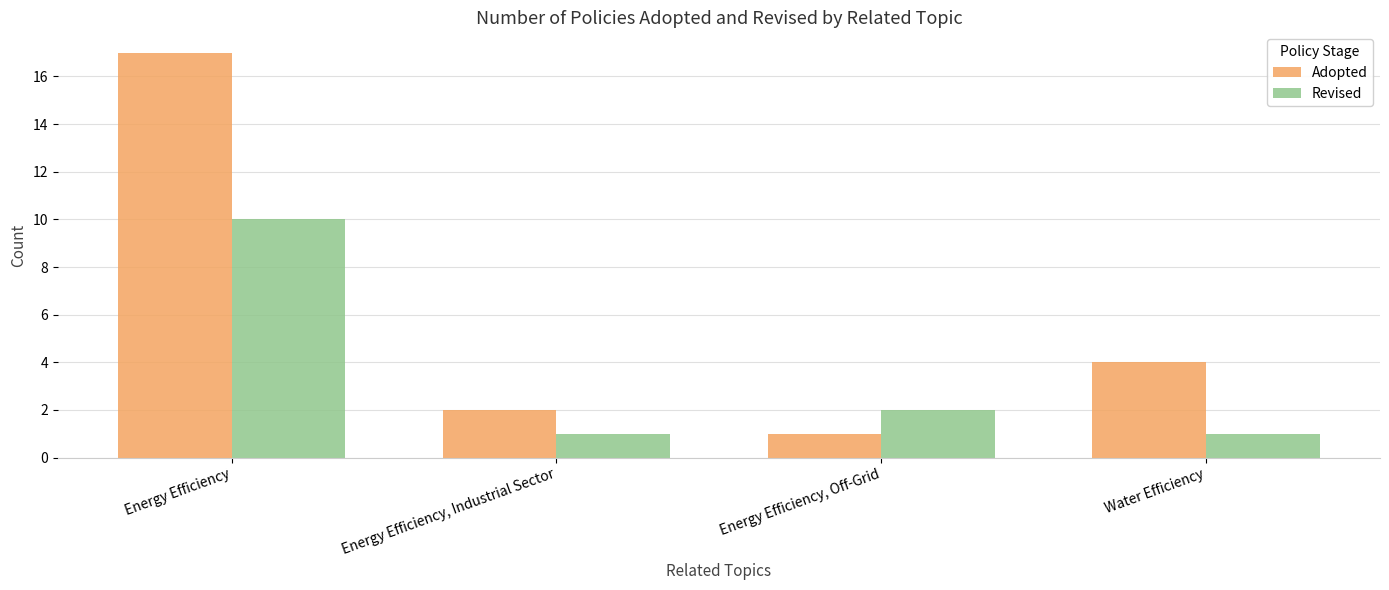

What is the minimum value for Adopted?

1